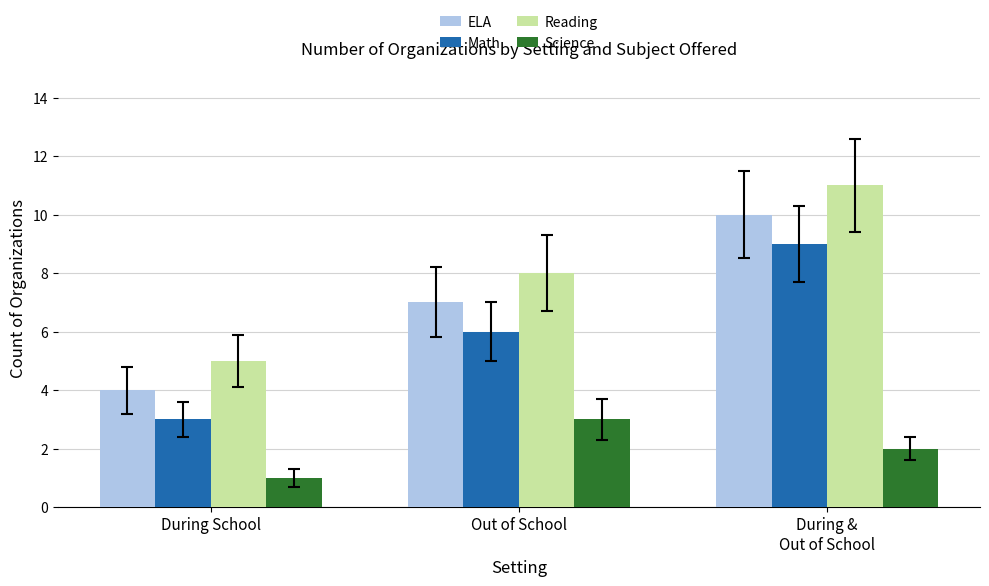

Reading left to right, what are all the values shown in this chart?

ELA: During School=4	Out of School=7	During &
Out of School=10
Math: During School=3	Out of School=6	During &
Out of School=9
Reading: During School=5	Out of School=8	During &
Out of School=11
Science: During School=1	Out of School=3	During &
Out of School=2